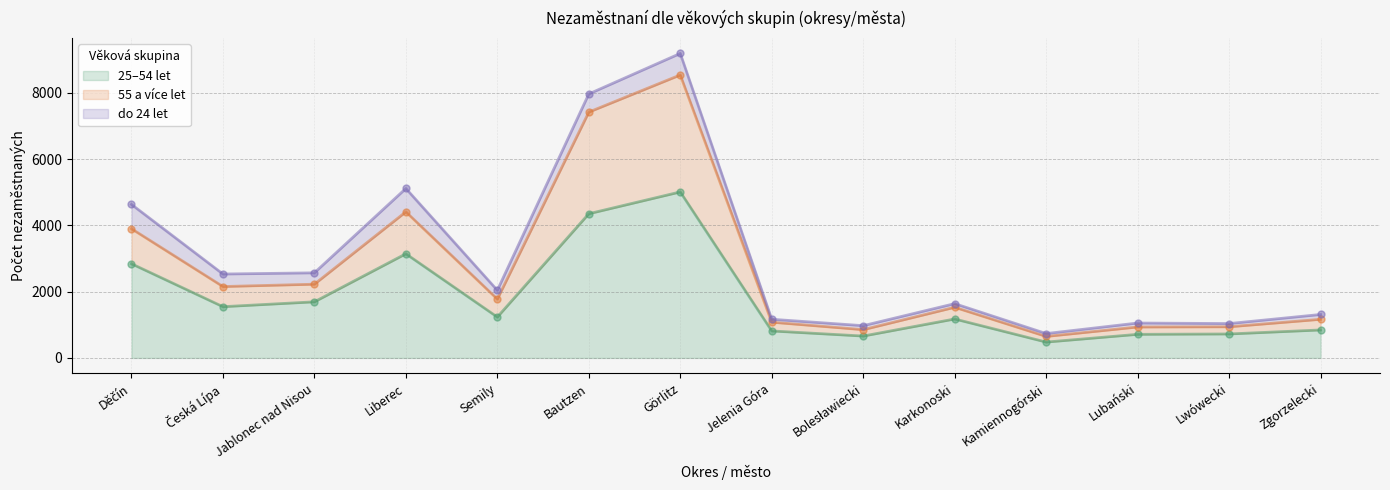

The value of 25–54 let at Liberec is 5121. True or false?

False